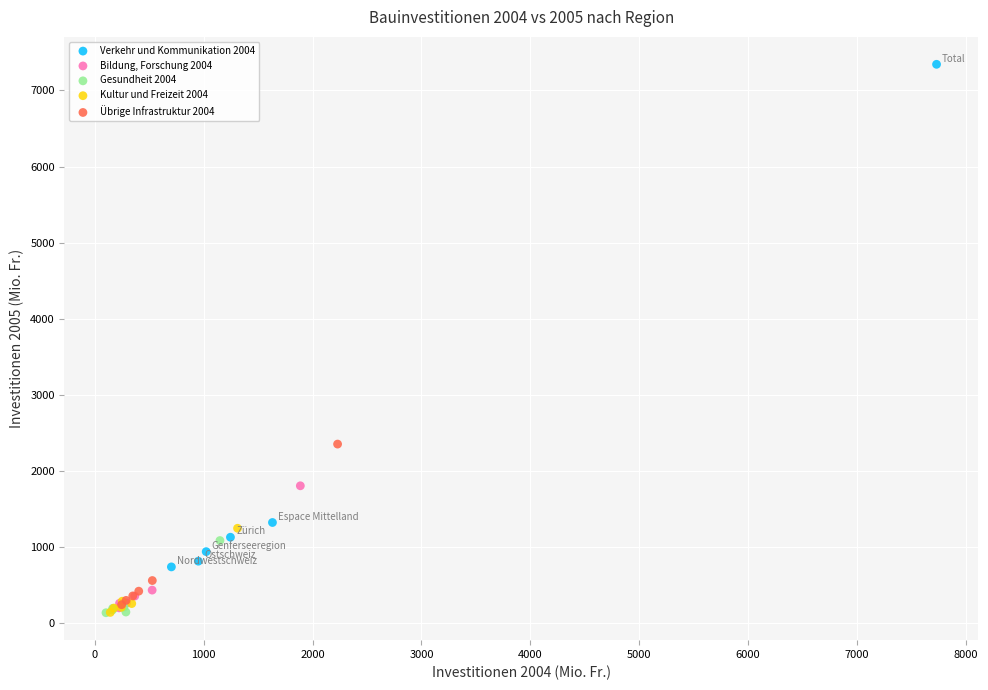

Which series has the widest spread of Y values?

Verkehr und Kommunikation 2004